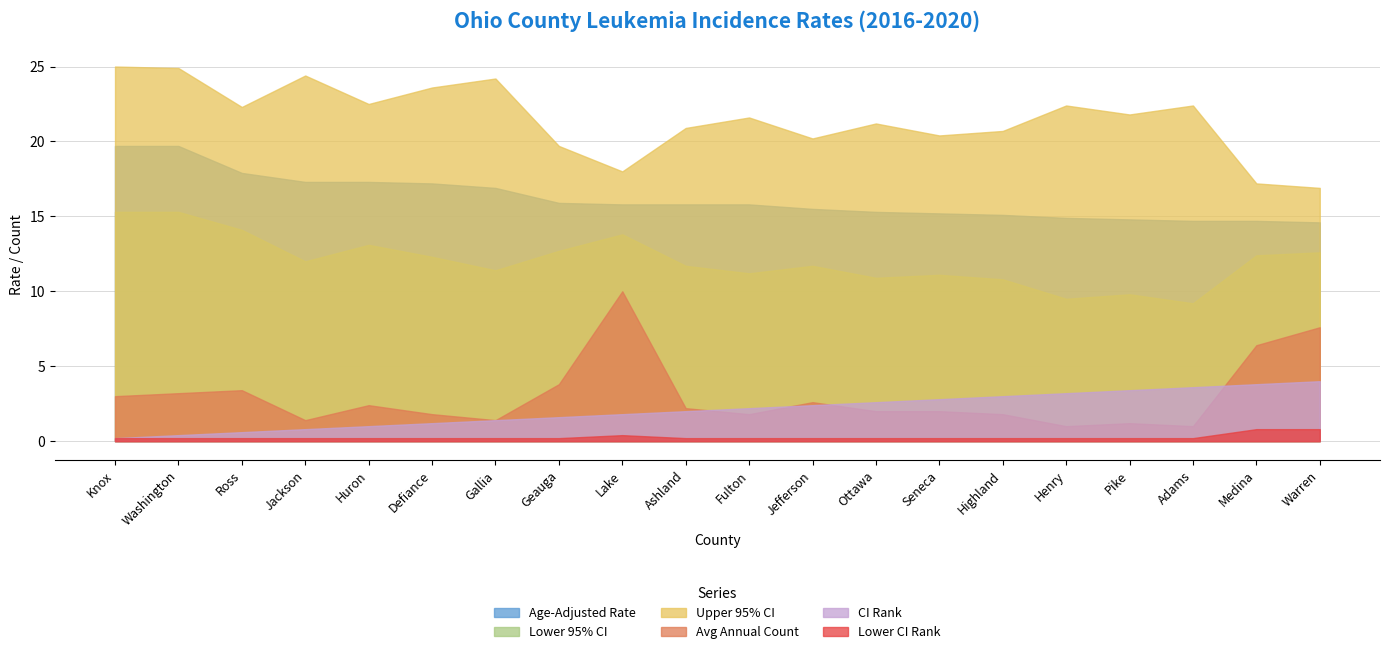

What is the label of the 16th point from the right?

Huron